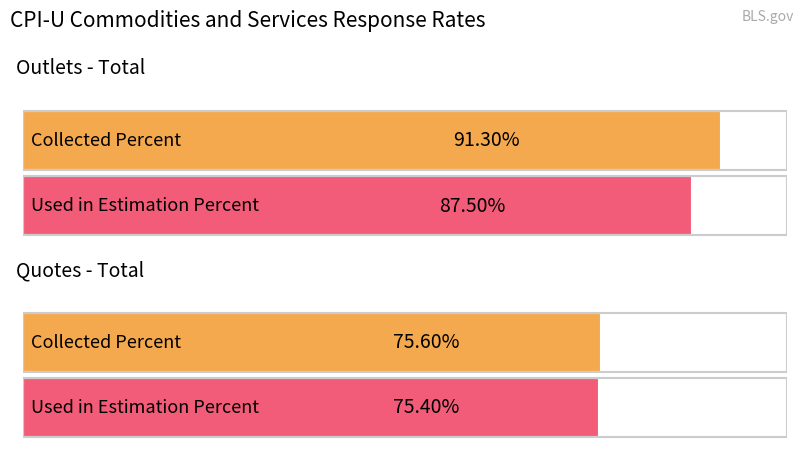

Where is Collected Percent nearest to the value 83?

Quotes